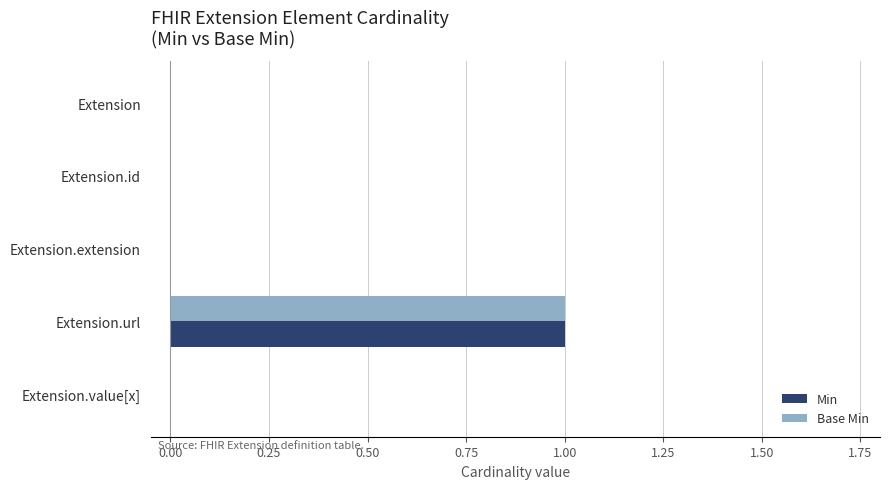

At which category is the sum across all series the highest?

Extension.url